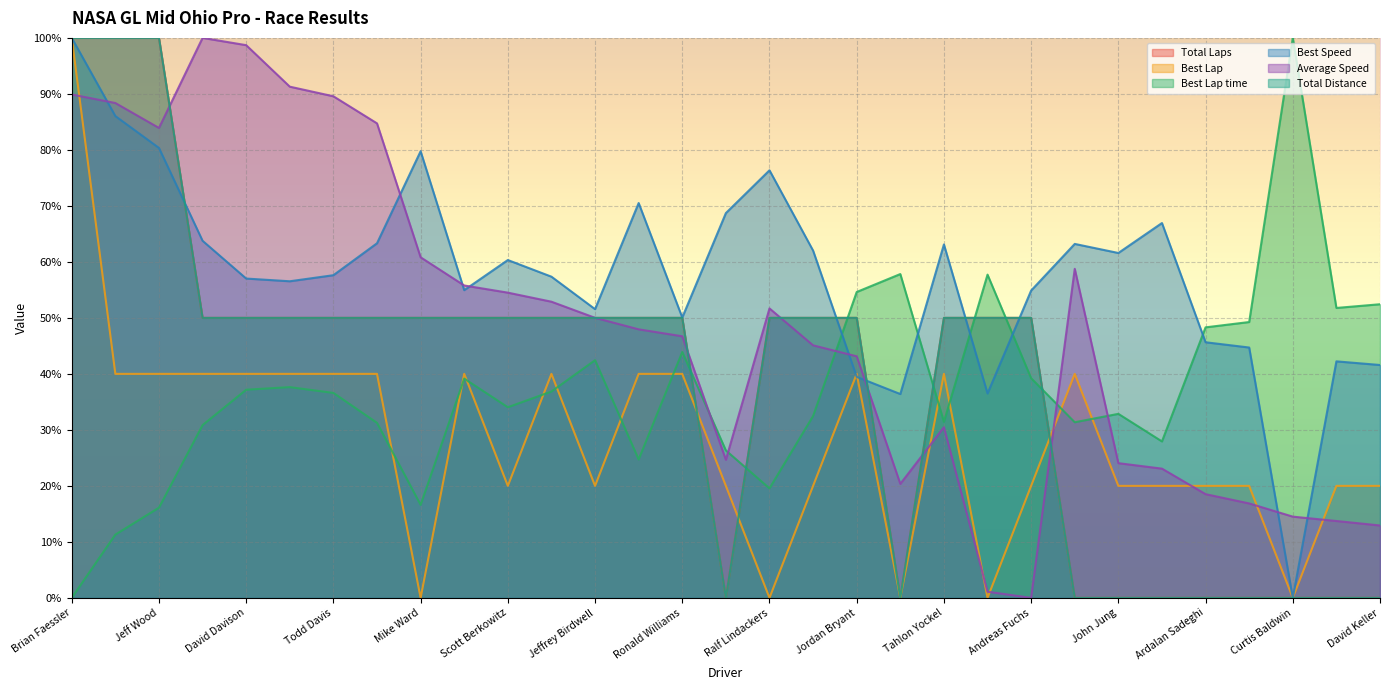

Which category has the highest value across all series?

Brian Faessler